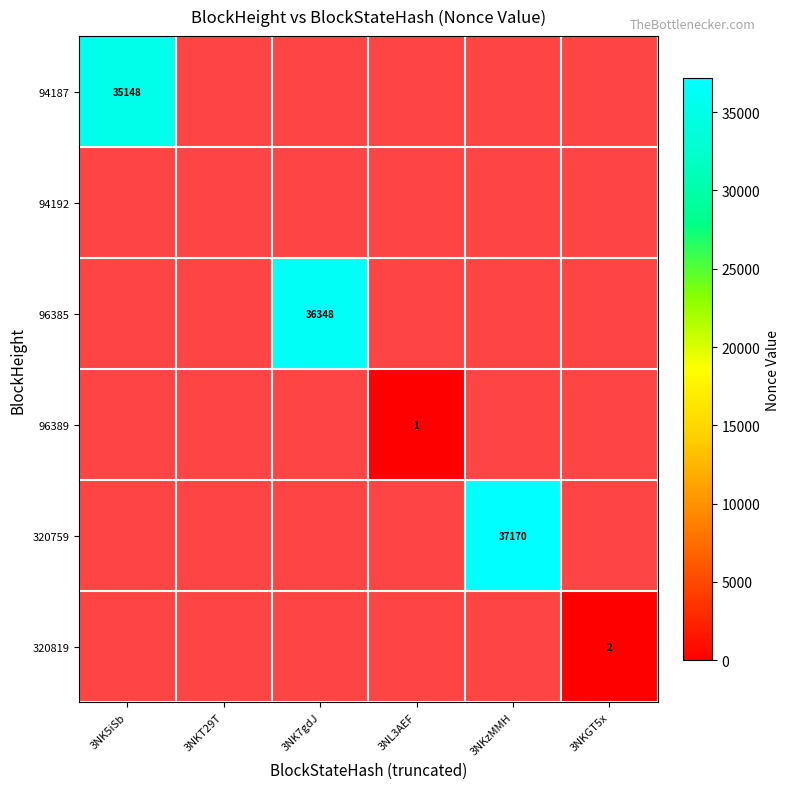

Is the value of 320759 at 3NKT29T greater than the value of 94187 at 3NL3AEF?

No